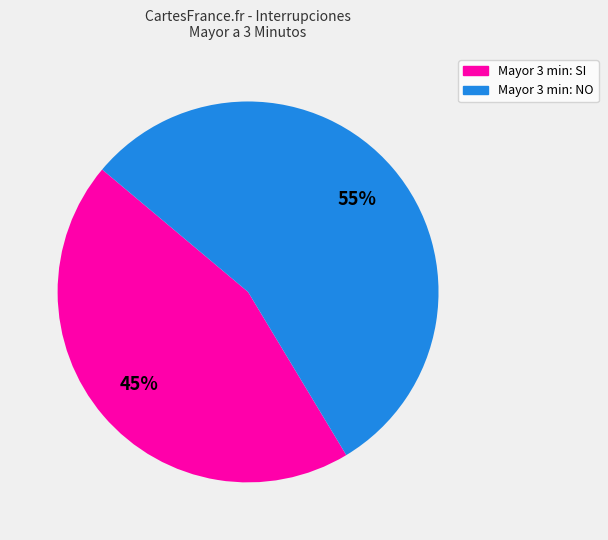

How many slices are in this pie chart?

2